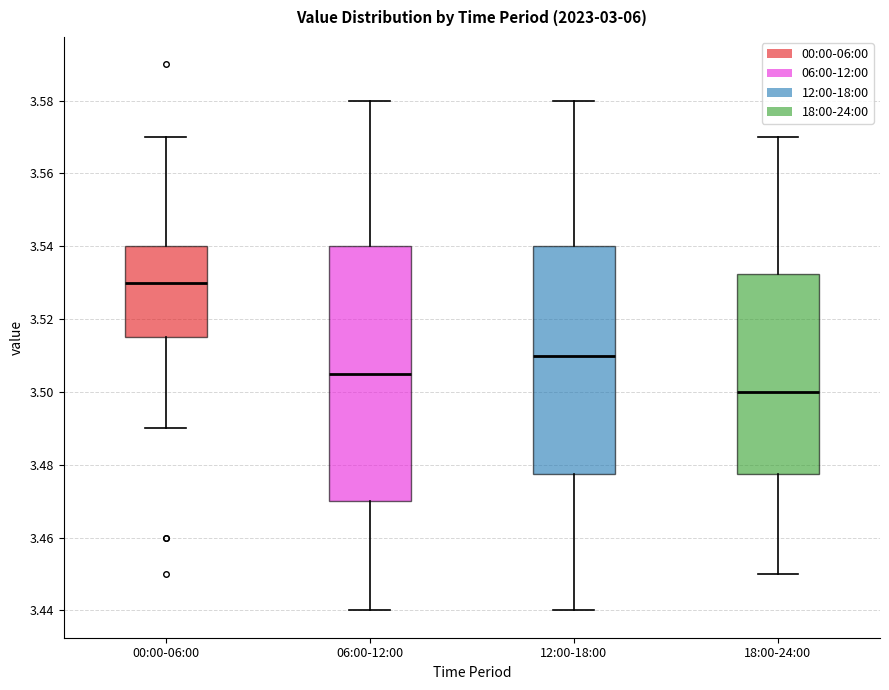

Comparing the boxes themselves (not the whiskers), which one is the tallest?

06:00-12:00